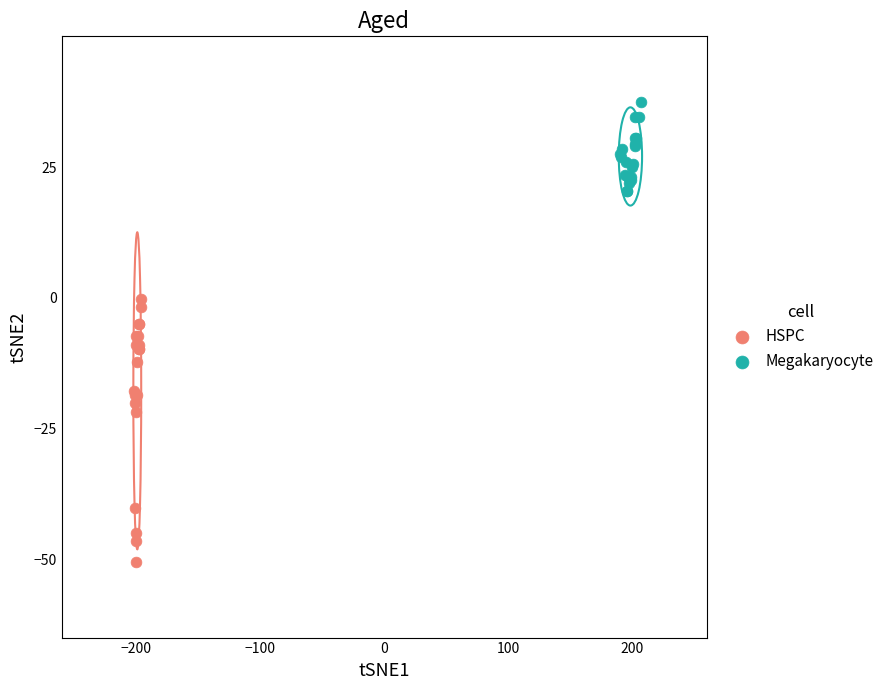

Which series contains the lowest Y value?

HSPC